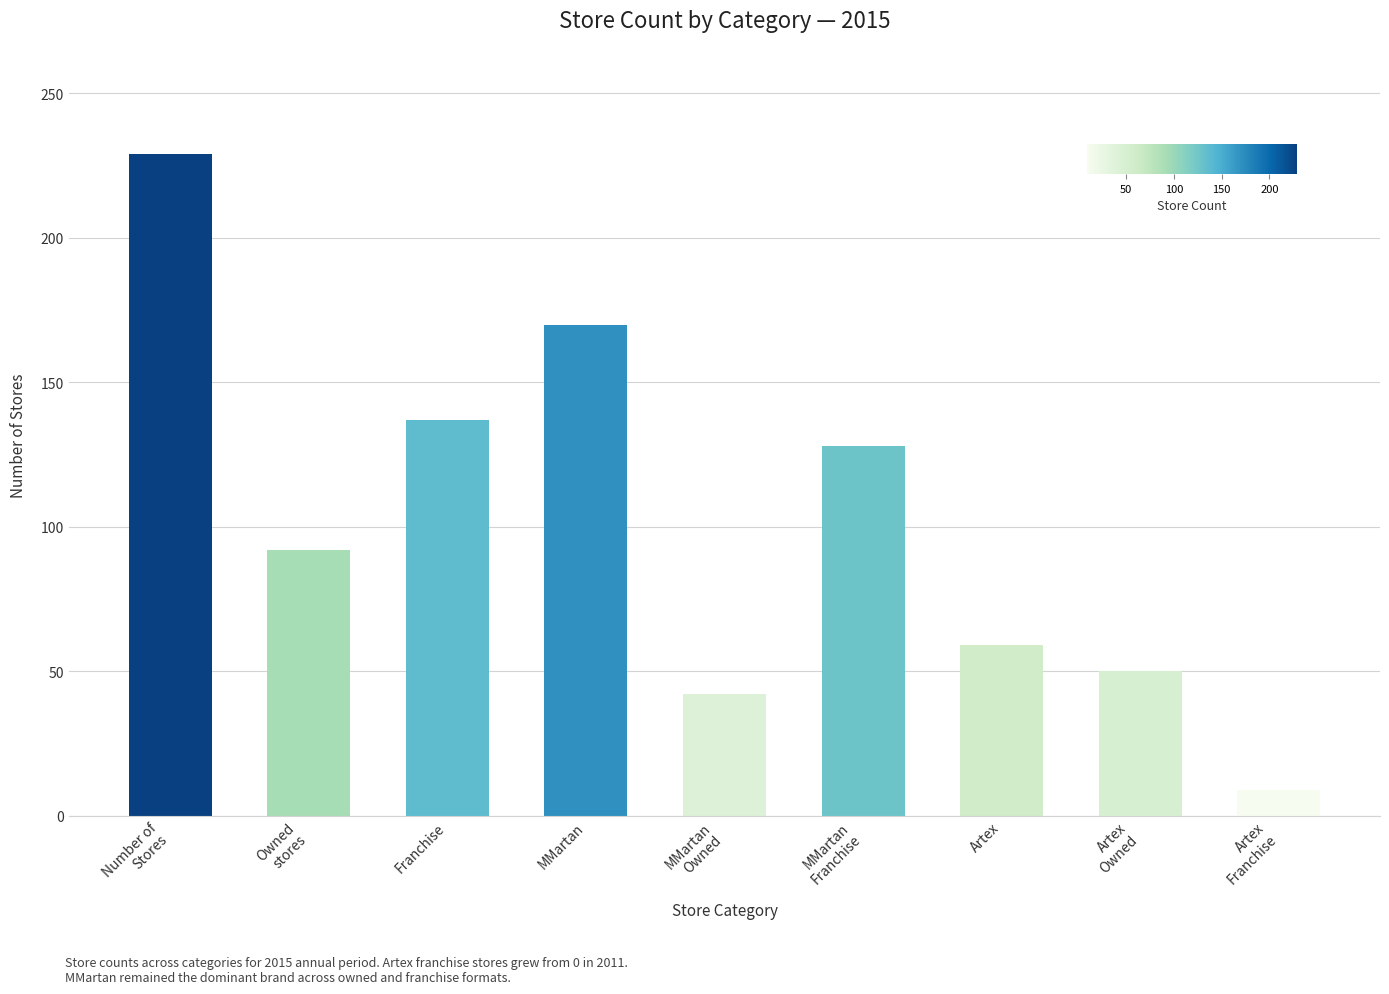

Reading right to left, what are all the values shown in this chart?

Artex
Franchise=9	Artex
Owned=50	Artex=59	MMartan
Franchise=128	MMartan
Owned=42	MMartan=170	Franchise=137	Owned
stores=92	Number of
Stores=229